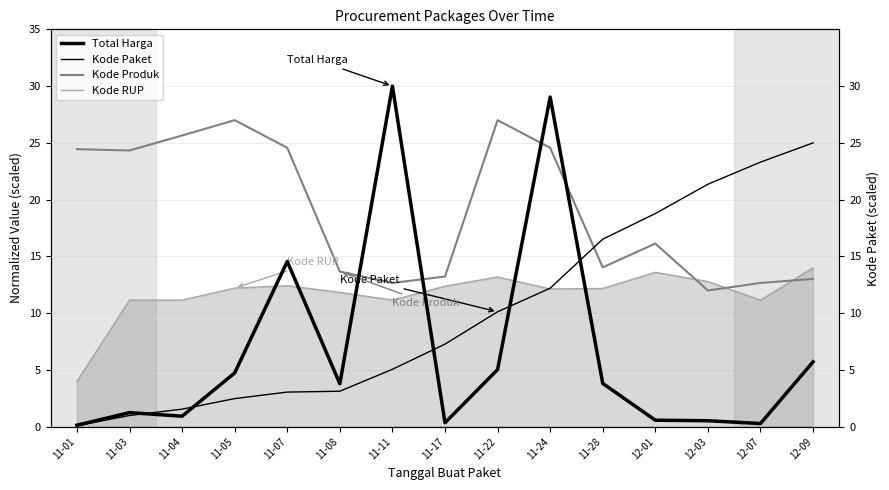

How many distinct data groups are displayed?

4